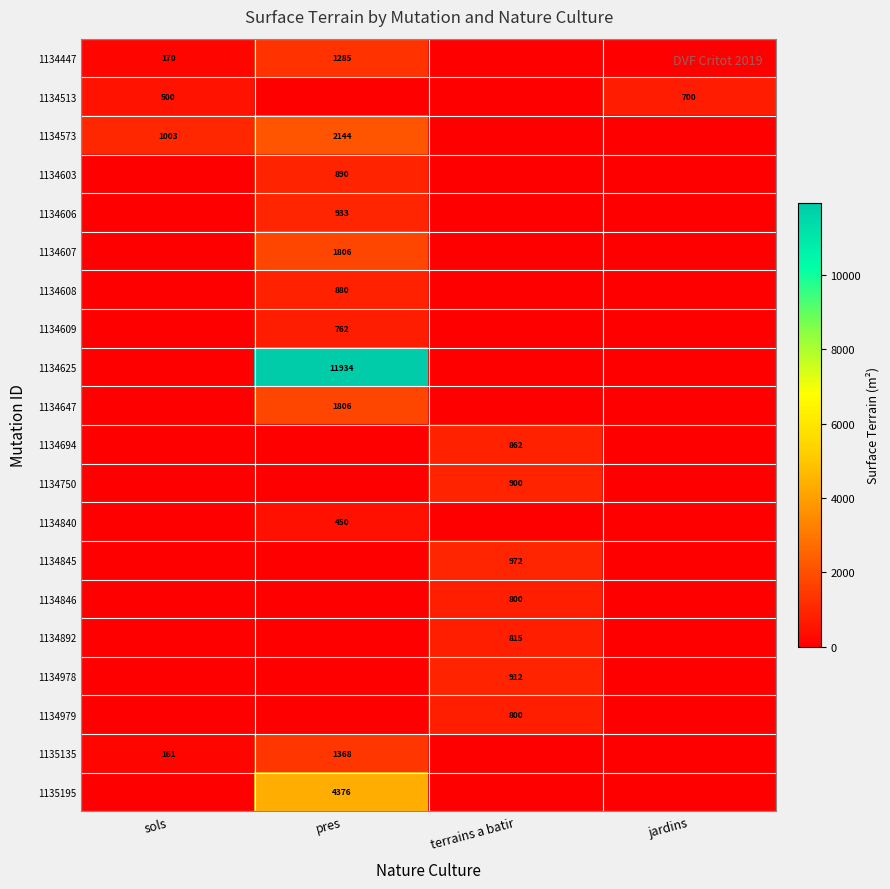

The value of 1135135 at pres is 444. True or false?

False